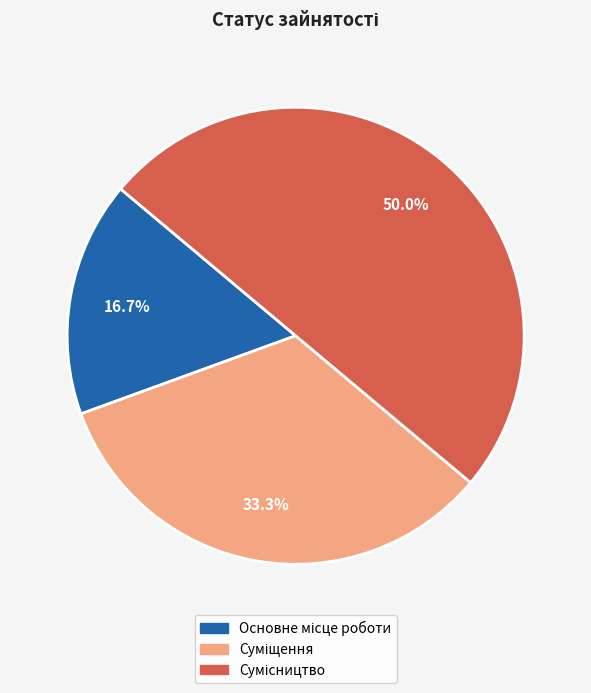

Is there any slice that represents more than half of the pie?

No